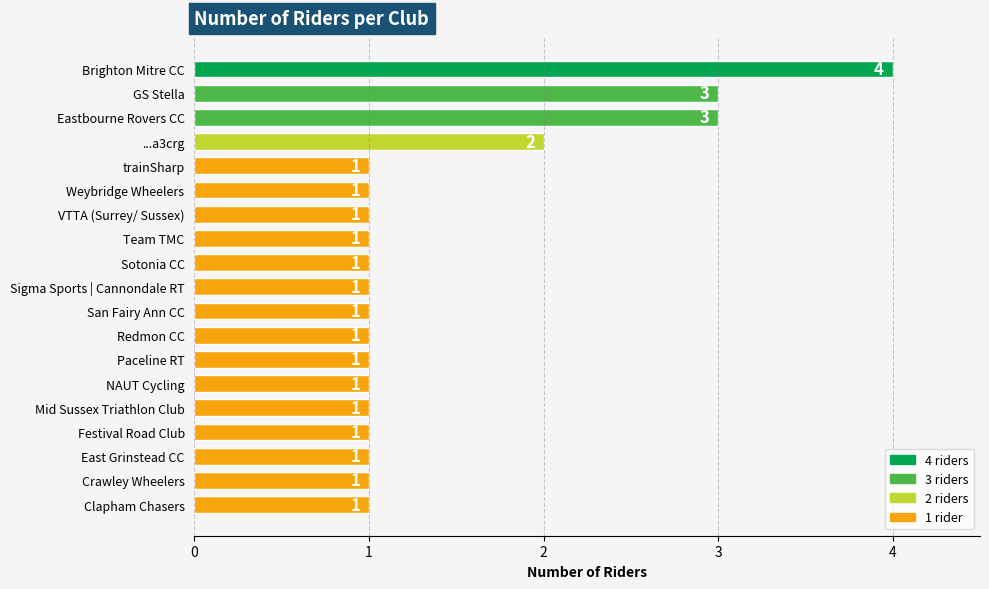

The value at Clapham Chasers is 2. True or false?

False